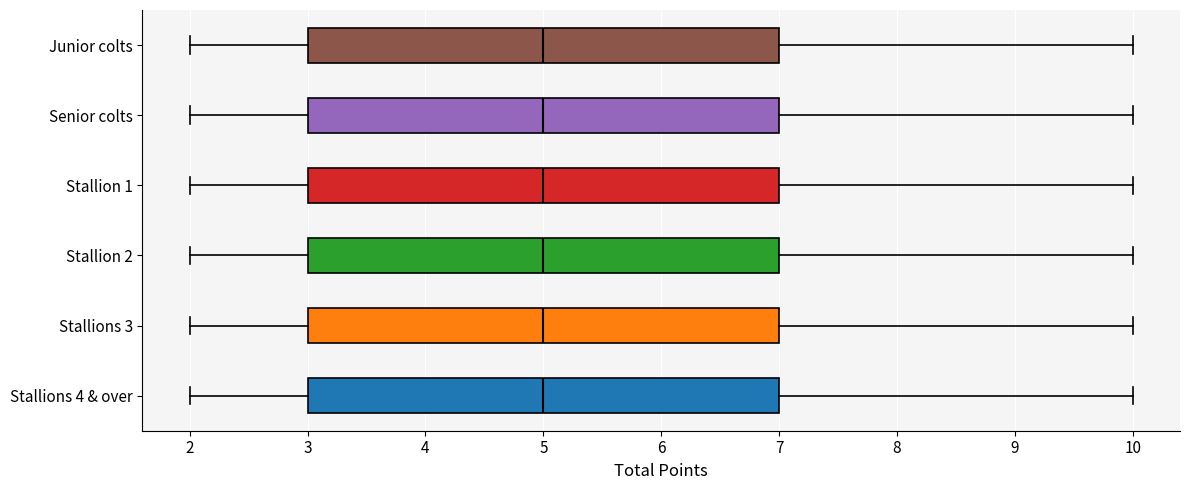

Reading bottom to top, read every box against the x-axis: the position of its median line, the range the box covers, and the ends of its whiskers. The values are not printed on the chart, so give them approximately, as read against the axis.

Stallions 4 & over: median 5, box 3 to 7, whiskers 2 to 10
Stallions 3: median 5, box 3 to 7, whiskers 2 to 10
Stallion 2: median 5, box 3 to 7, whiskers 2 to 10
Stallion 1: median 5, box 3 to 7, whiskers 2 to 10
Senior colts: median 5, box 3 to 7, whiskers 2 to 10
Junior colts: median 5, box 3 to 7, whiskers 2 to 10